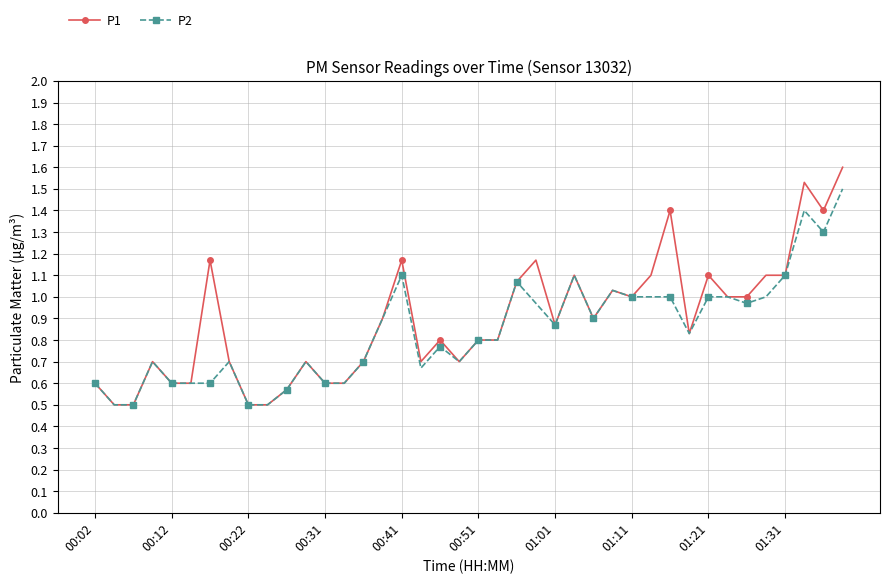

What is the smallest value displayed?

0.5